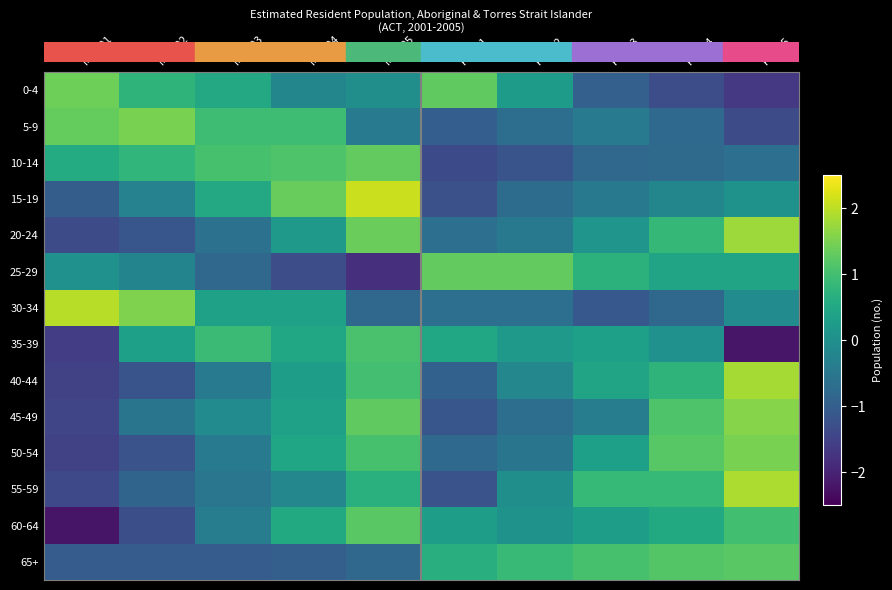

At how many categories does at least one series exceed -1?

10